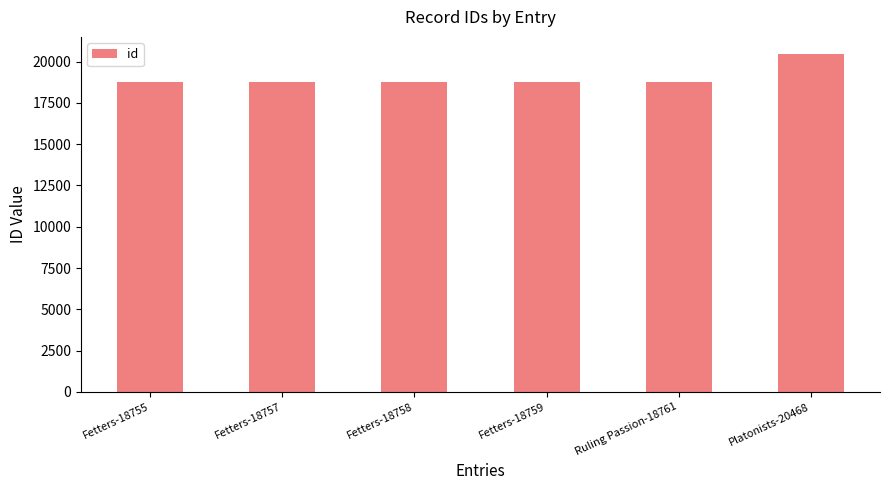

The value at Fetters-18759 is 11047. True or false?

False